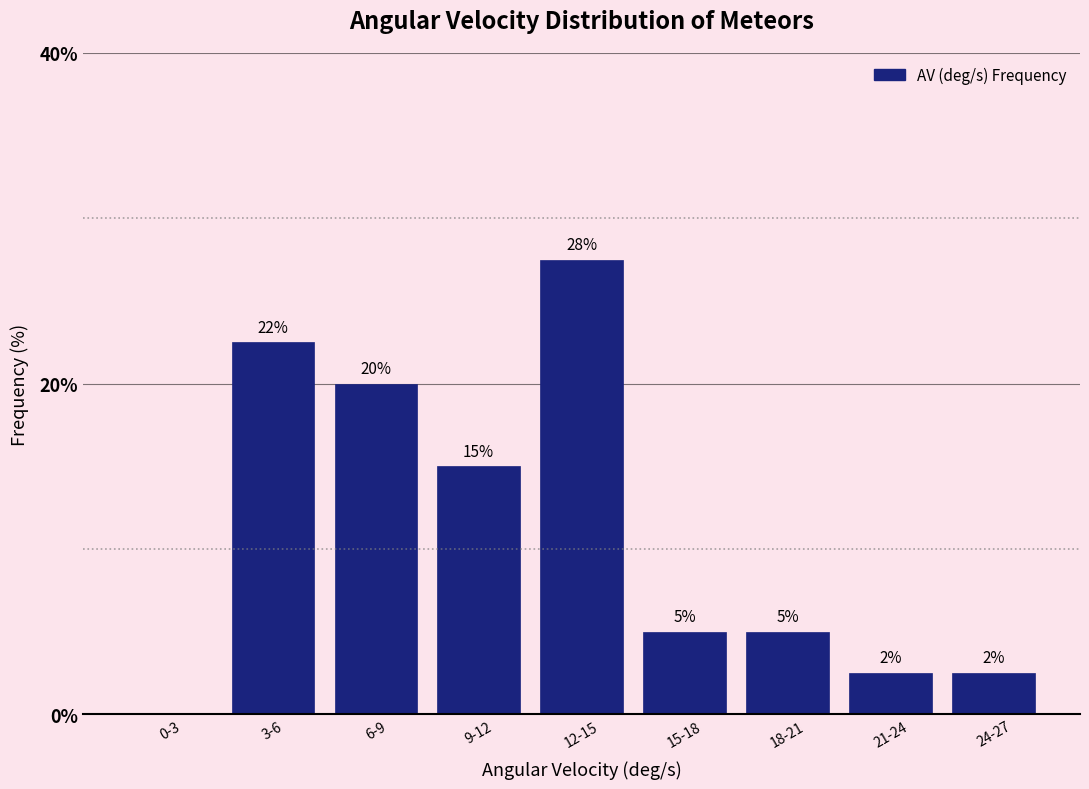

What is the greatest value displayed?

27.5